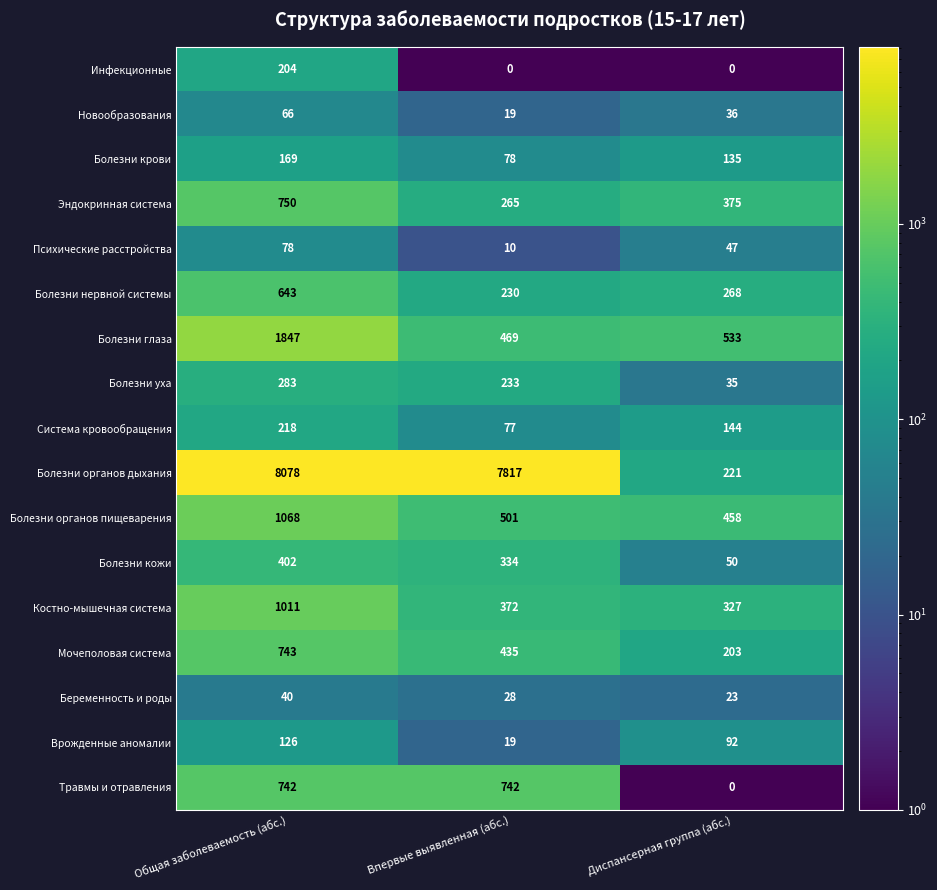

Which series has the widest spread of values?

Болезни органов дыхания